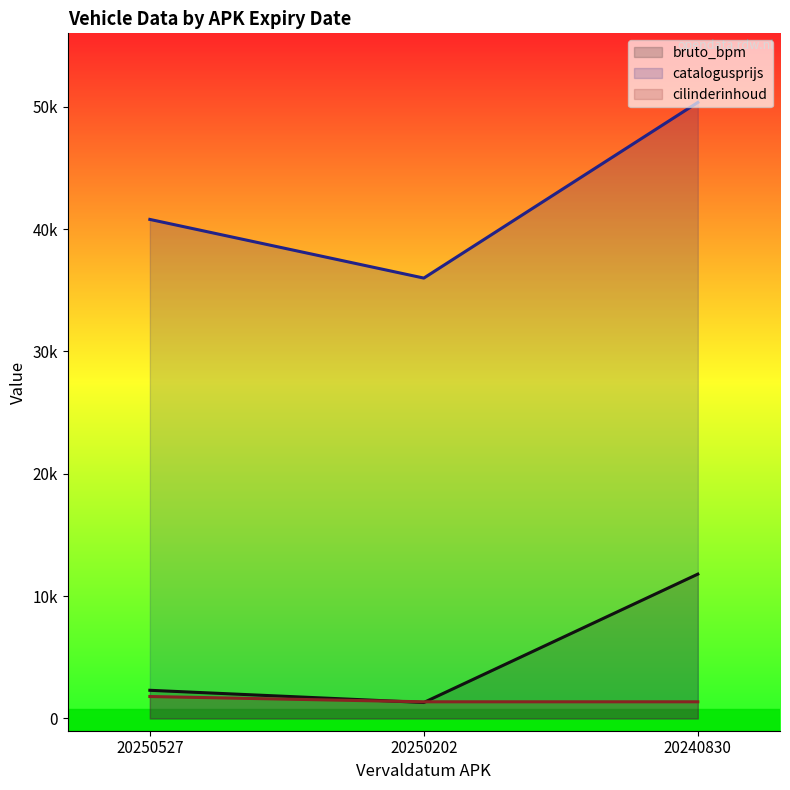

True or false: bruto_bpm has a value of 11799 at 20240830.

True